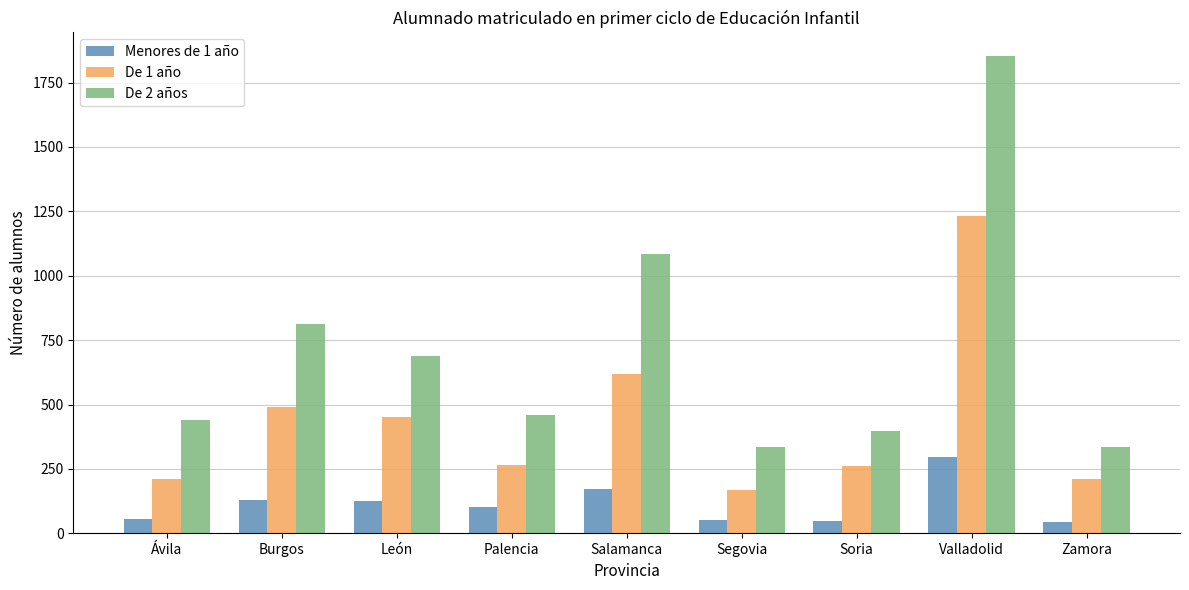

Between León and Soria, which series saw the biggest shift?

De 2 años